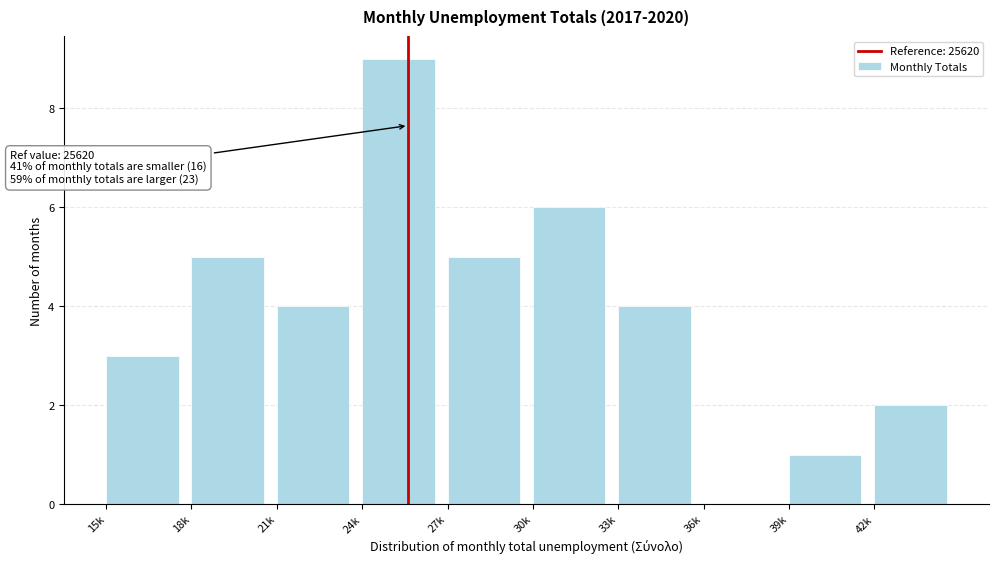

Reading left to right, what are all the values shown in this chart?

15k=3	18k=5	21k=4	24k=9	27k=5	30k=6	33k=4	36k=0	39k=1	42k=2